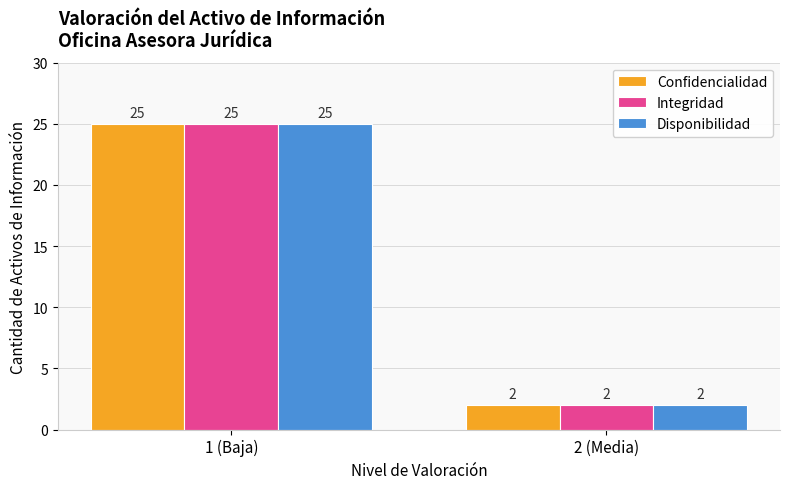

The Confidencialidad series shows 2 at 2 (Media). True or false?

True